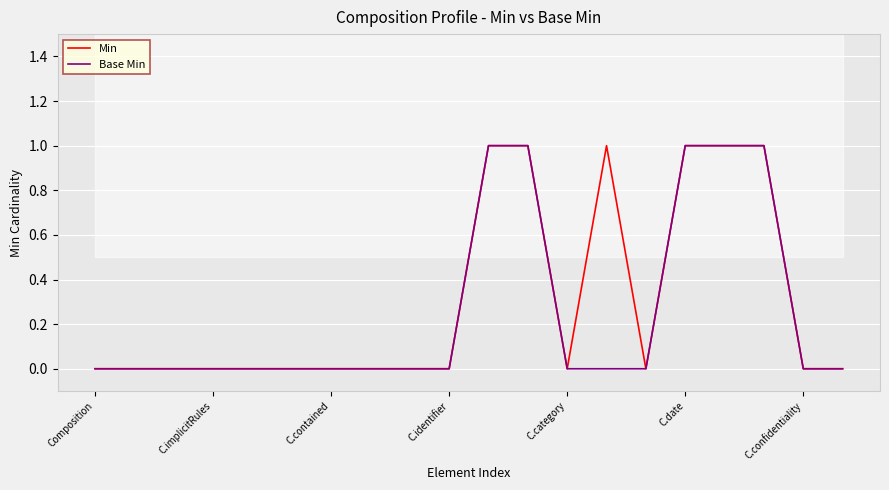

The value of Min at C.identifier is 0. True or false?

True